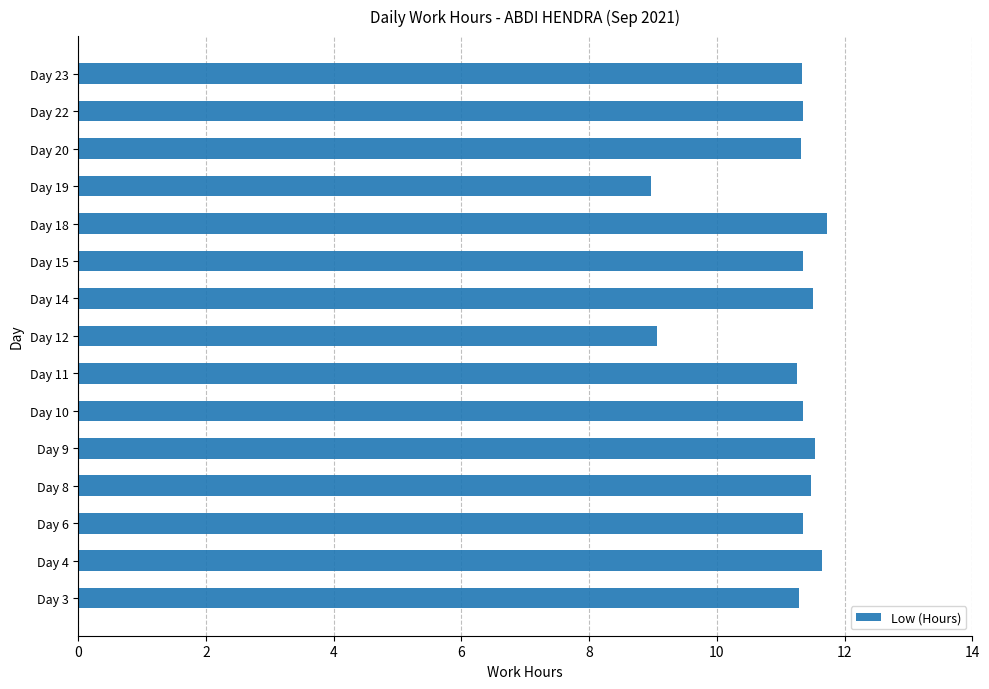

How many bars are there in total?

15